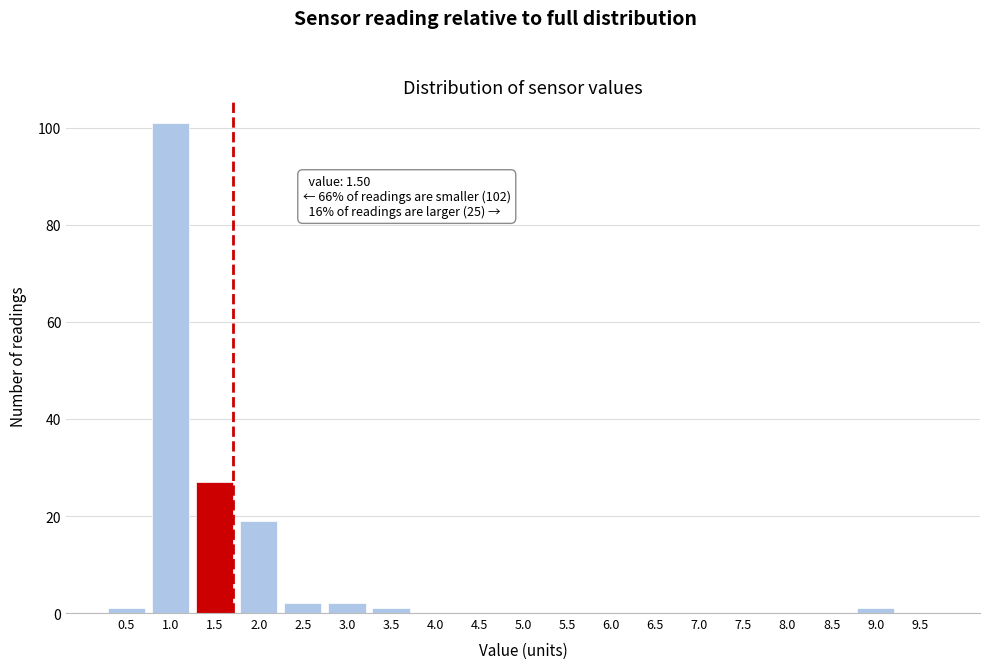

Reading right to left, list all the values displayed in this chart.

9.5=0	9.0=1	8.5=0	8.0=0	7.5=0	7.0=0	6.5=0	6.0=0	5.5=0	5.0=0	4.5=0	4.0=0	3.5=1	3.0=2	2.5=2	2.0=19	1.5=27	1.0=101	0.5=1